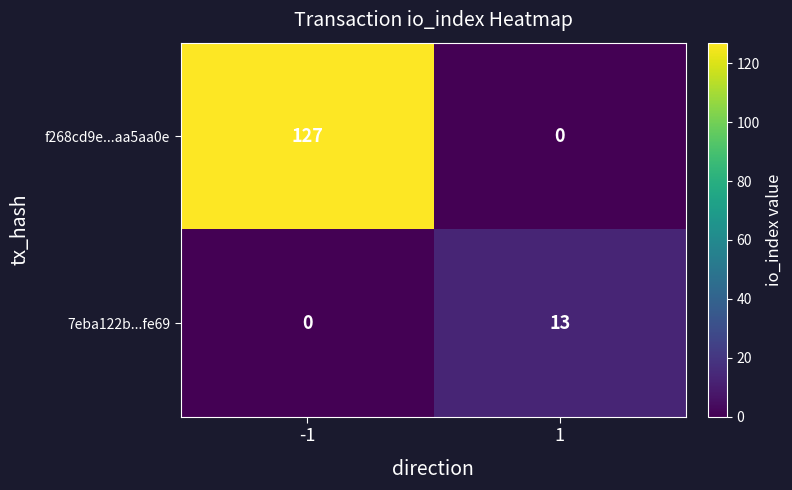

True or false: f268cd9e...aa5aa0e has a value of 56 at -1.

False